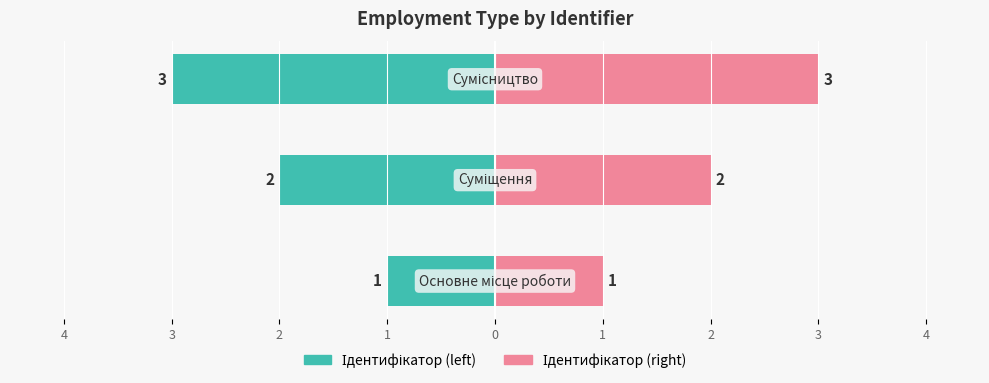

What is the sum of all values?

6